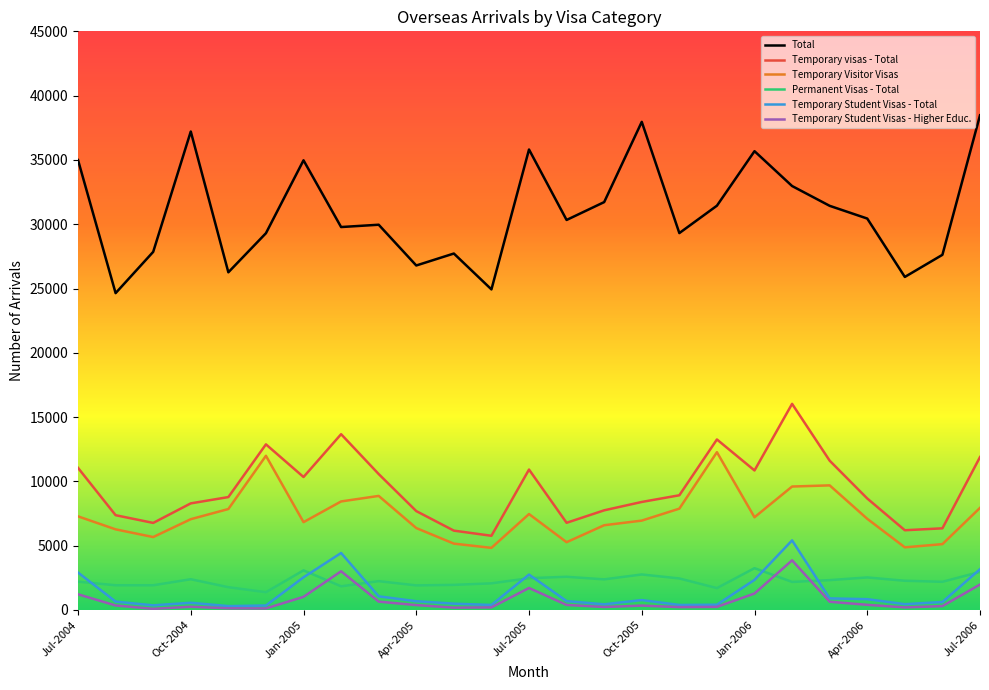

Is this an area chart (filled region under the line)?

No